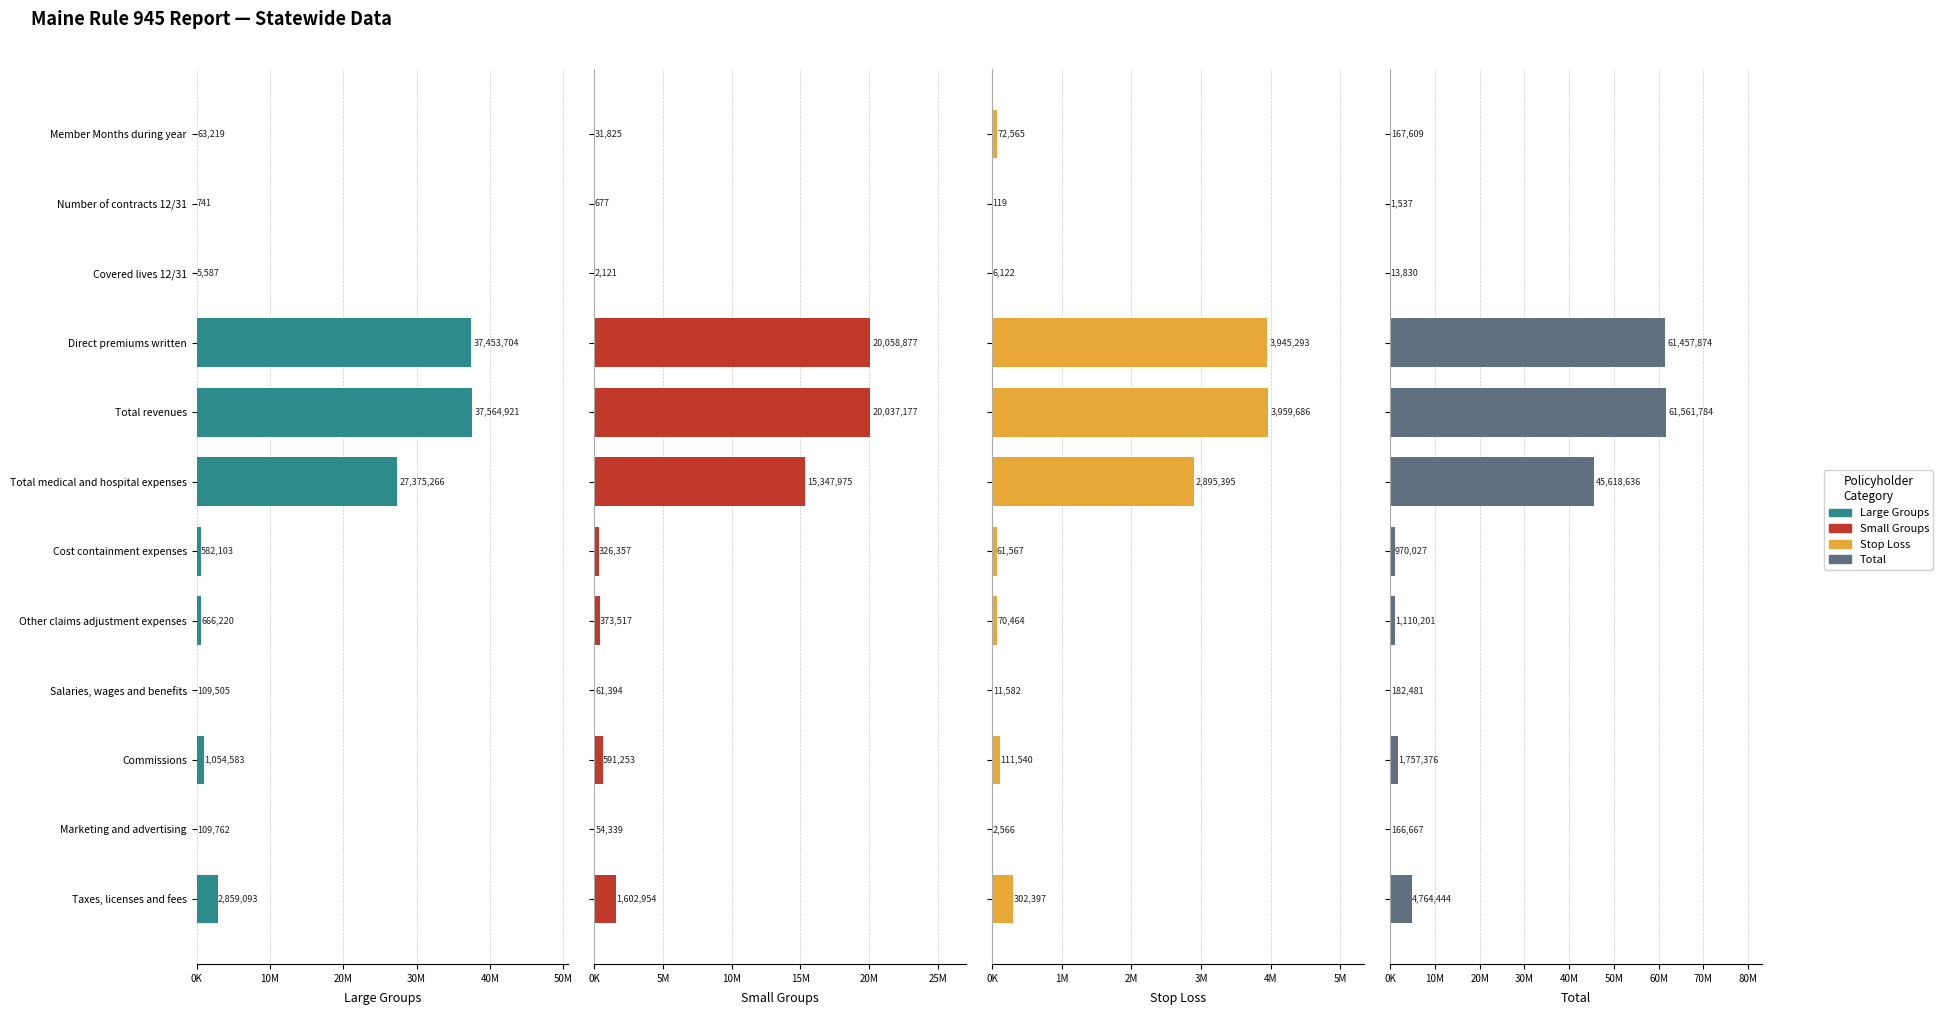

The Stop Loss series shows 11582 at Salaries, wages and benefits. True or false?

True